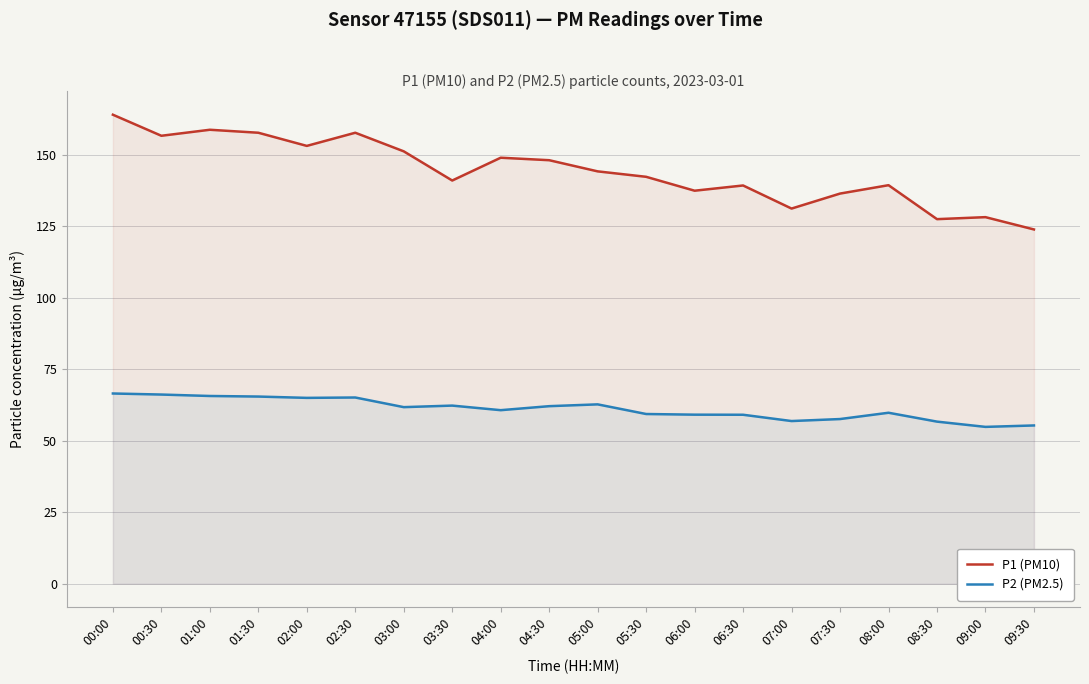

What is the average value of the P1 (PM10) series?

144.3